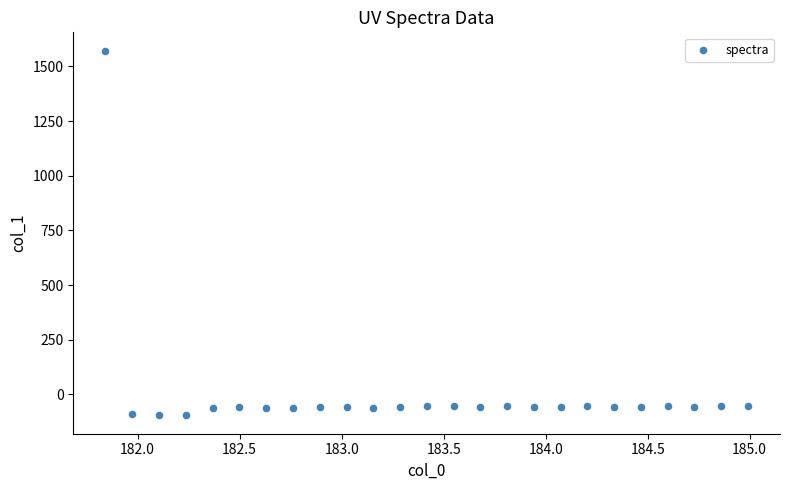

What is the range of X values (max minus min)?

3.1